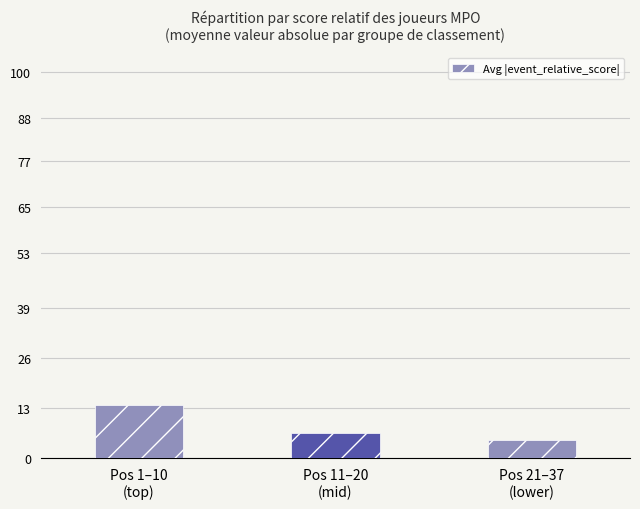

What is the average value?

8.4